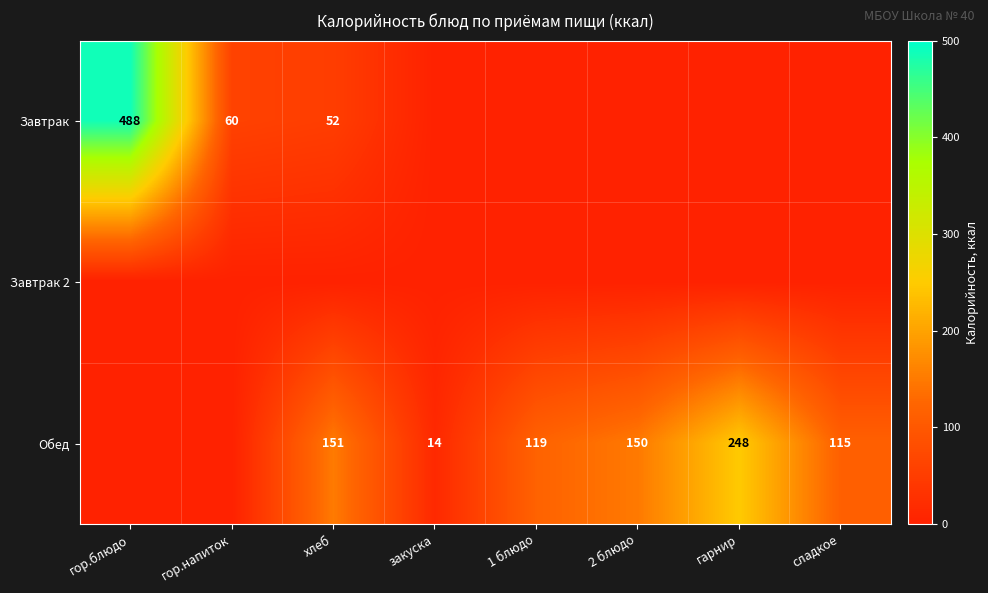

The value of Обед at 2 блюдо is 150. True or false?

True